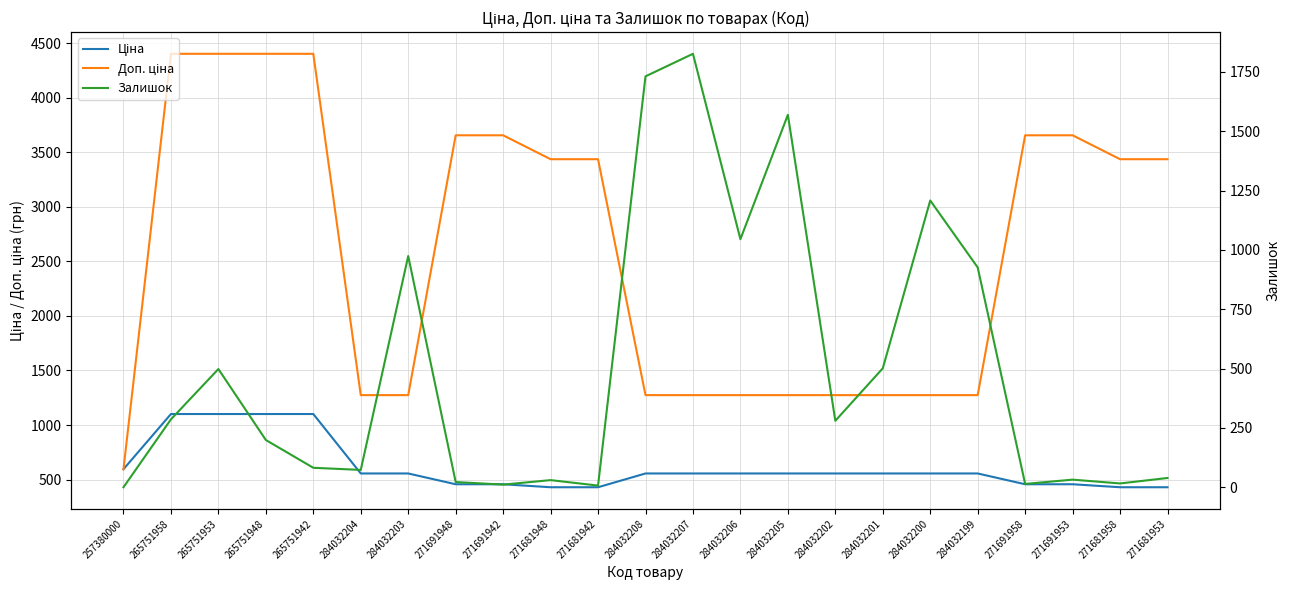

The Доп. ціна series shows 543.6 at 284032200. True or false?

False